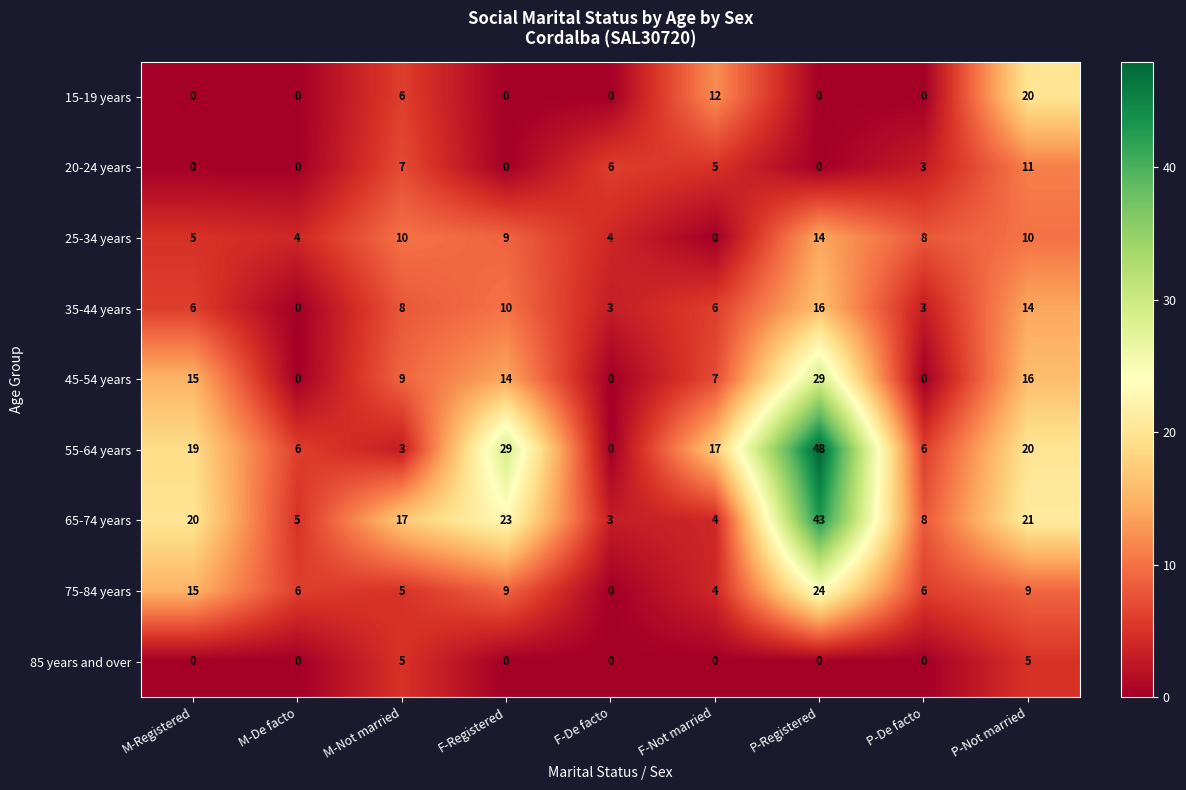

What is the difference between the 20-24 years values at M-De facto and F-Not married?

5